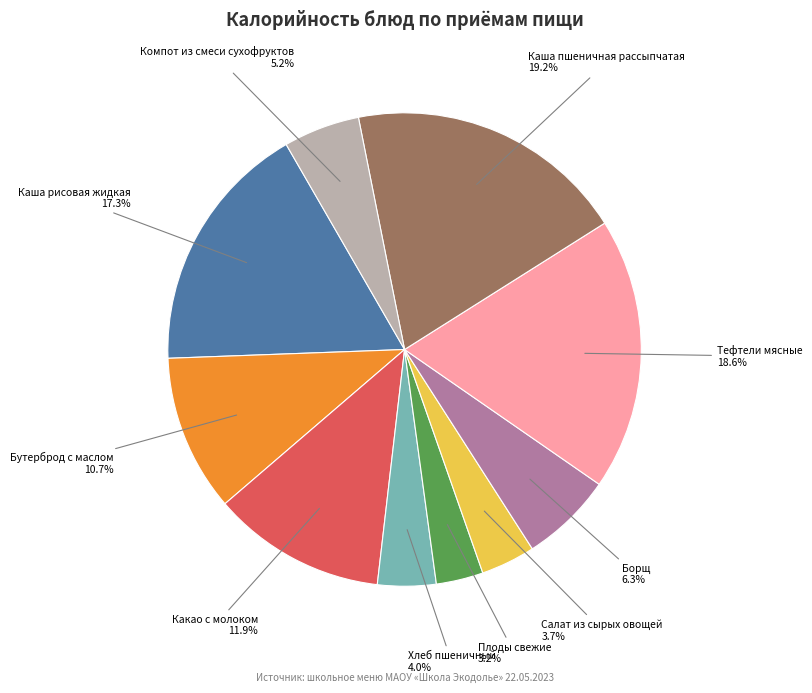

How many segments does this pie chart have?

10